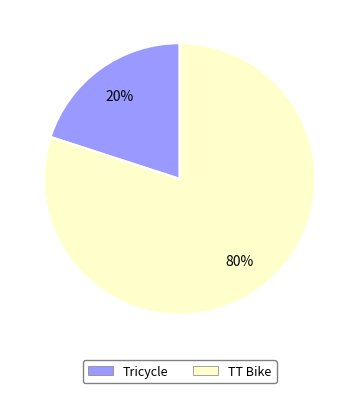

Rank the categories by value from highest to lowest.

TT Bike, Tricycle